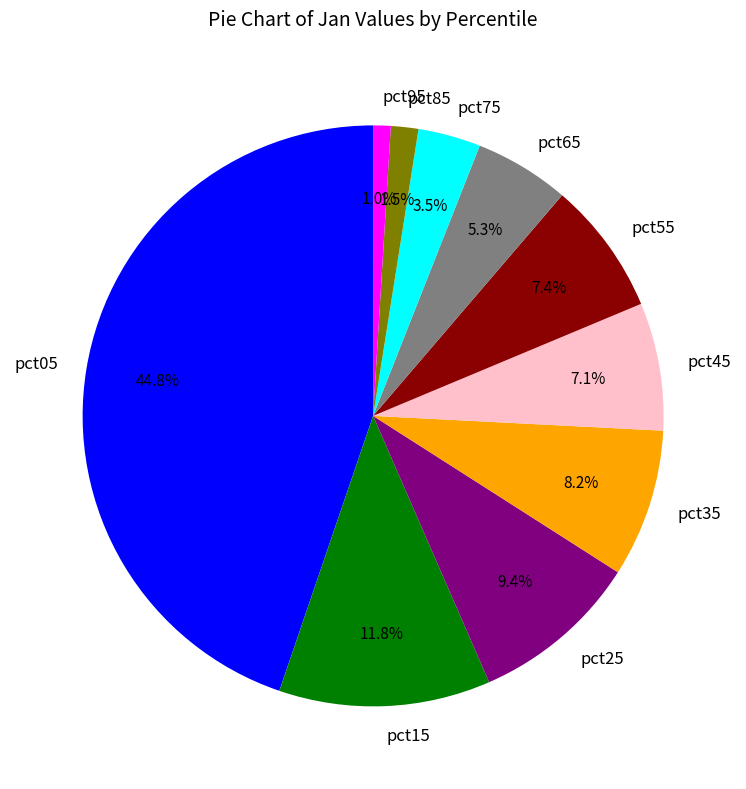

What is the total percentage of pct55 and pct05?

52.2%